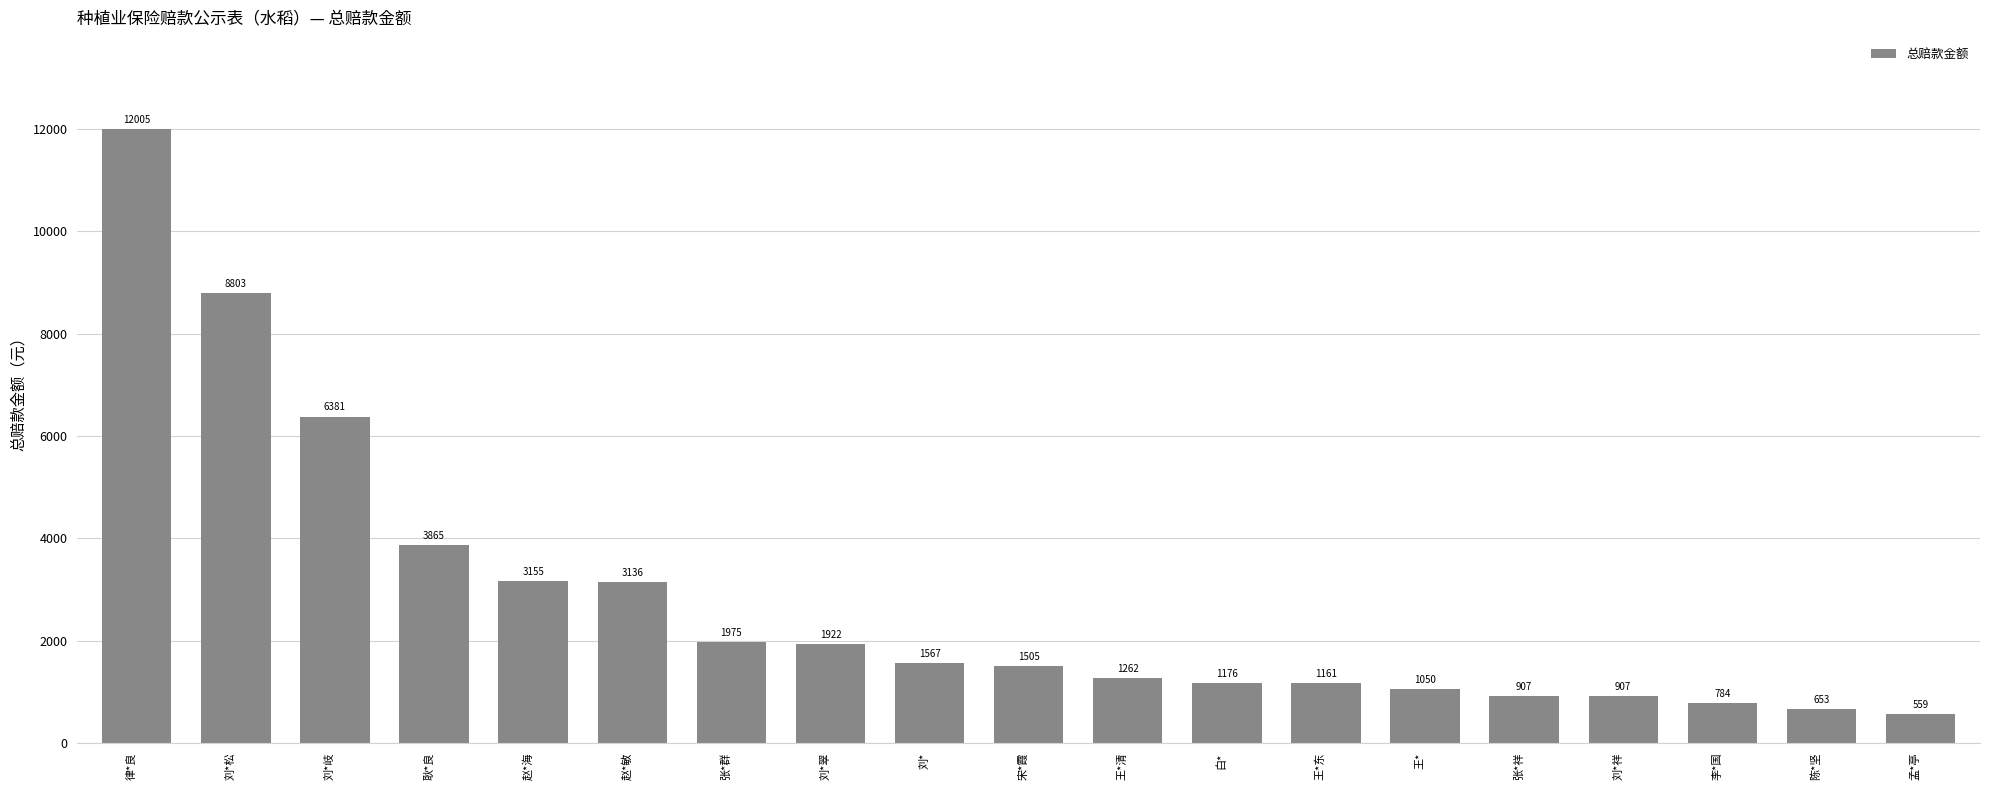

What is the change in value from 律*良 to 刘*松?

-3202.2